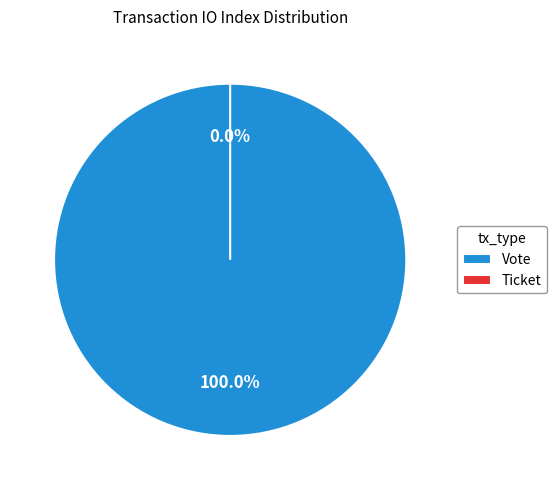

How many segments does this pie chart have?

2